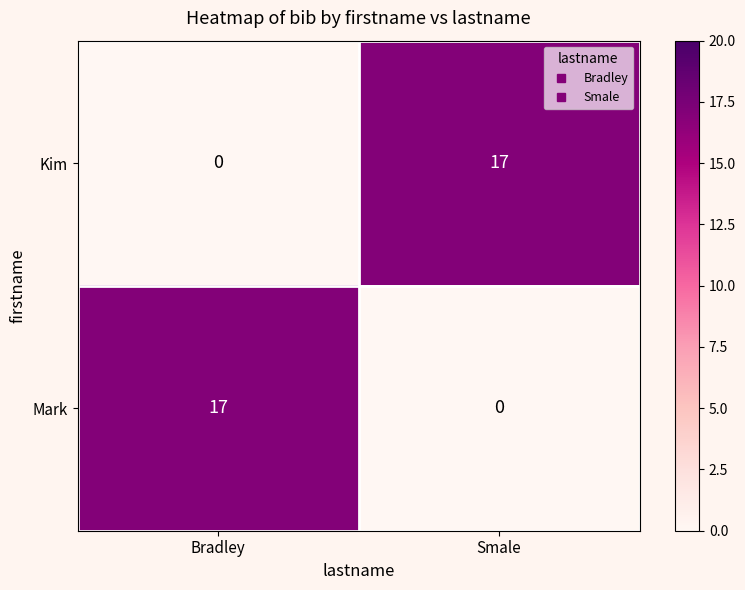

How many categories are shown in the chart?

2